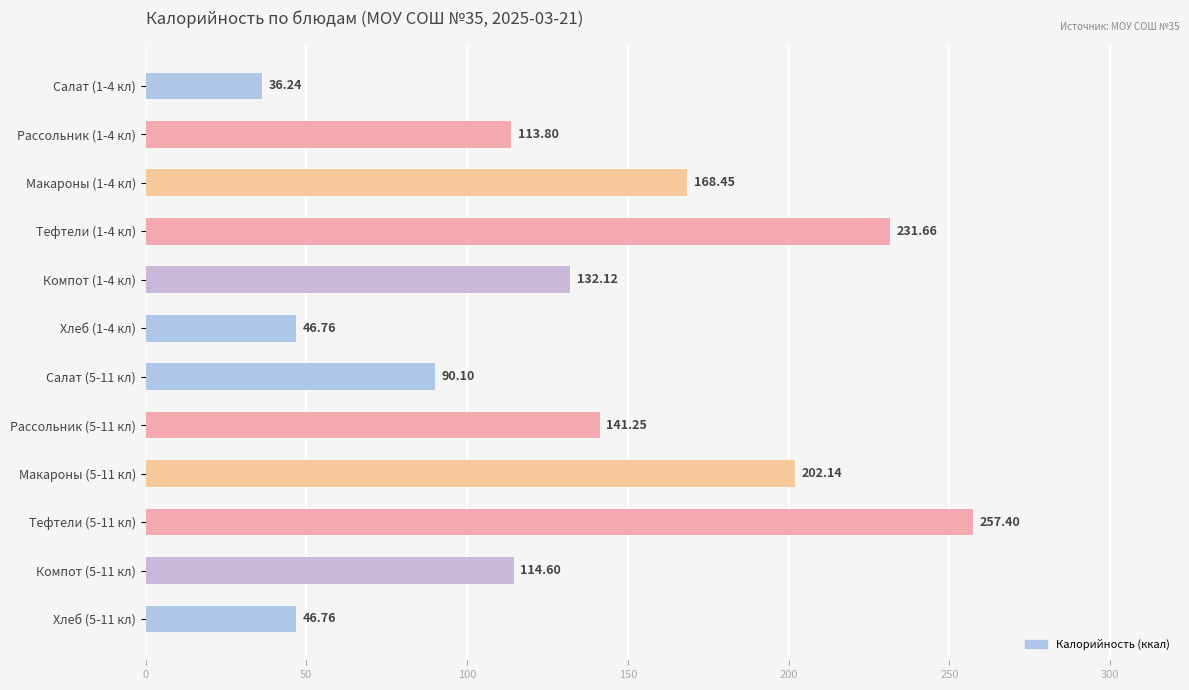

What is the difference between the maximum and minimum values?

221.2